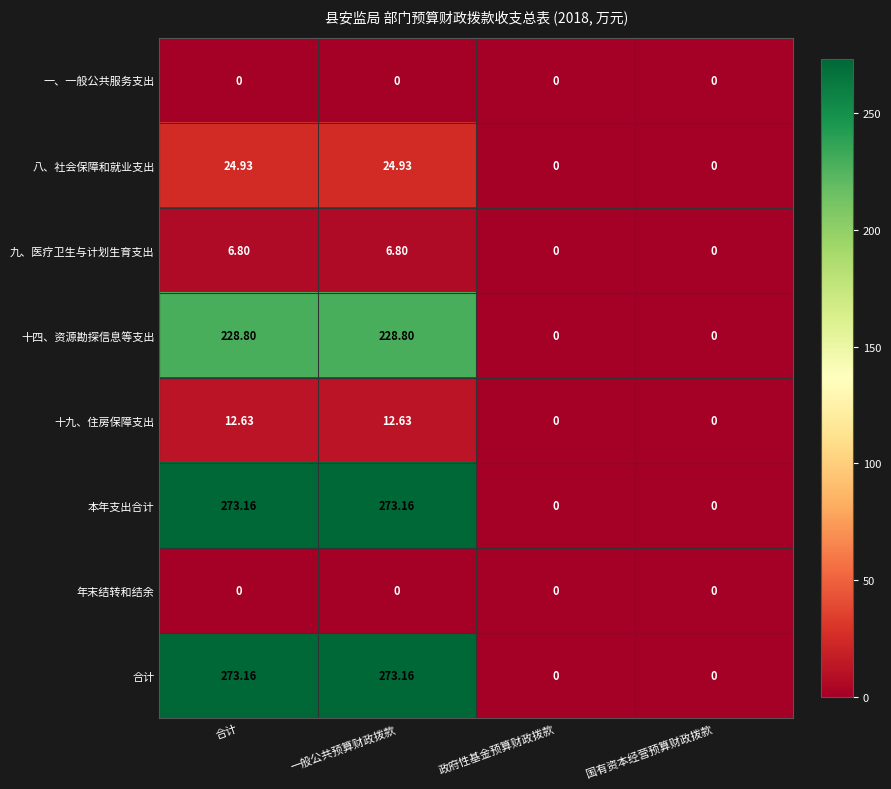

Where does the 九、医疗卫生与计划生育支出 series first go above 6?

合计